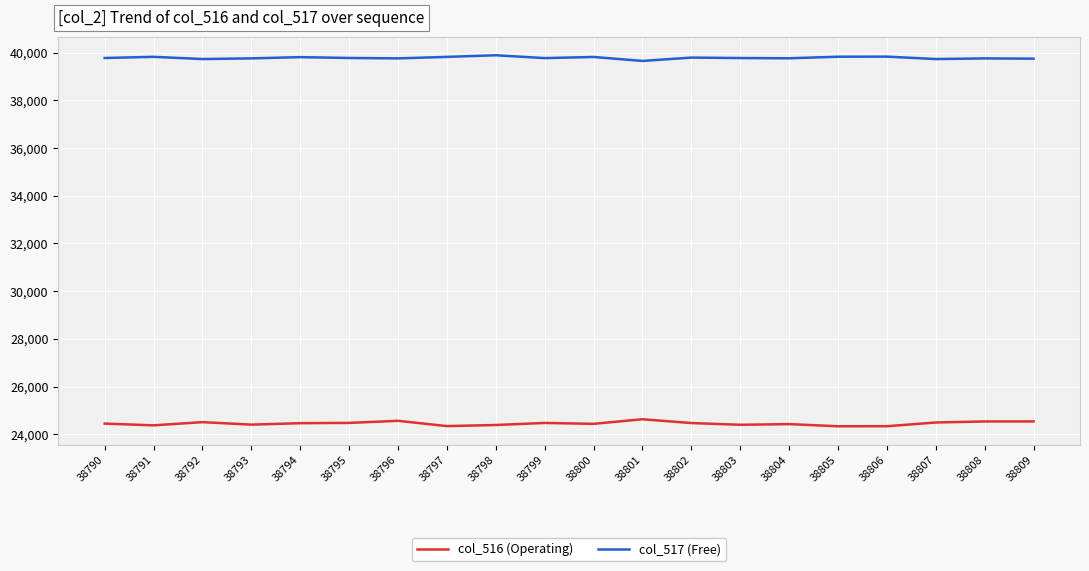

What are all the series names shown in the legend?

col_516 (Operating), col_517 (Free)